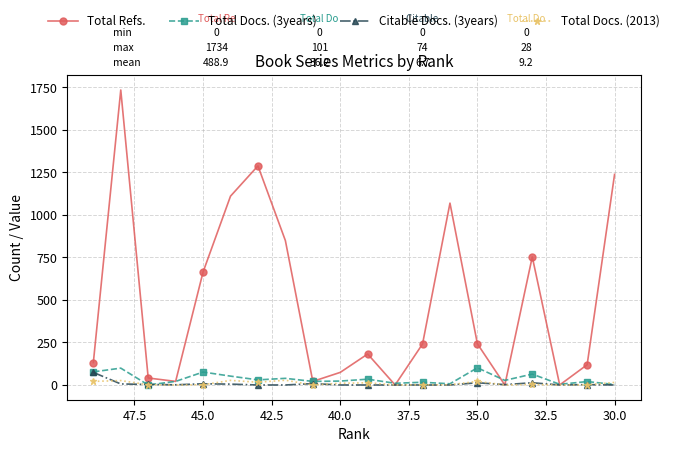

How many times do Citable Docs. (3years) and Total Docs. (2013) cross each other?

7